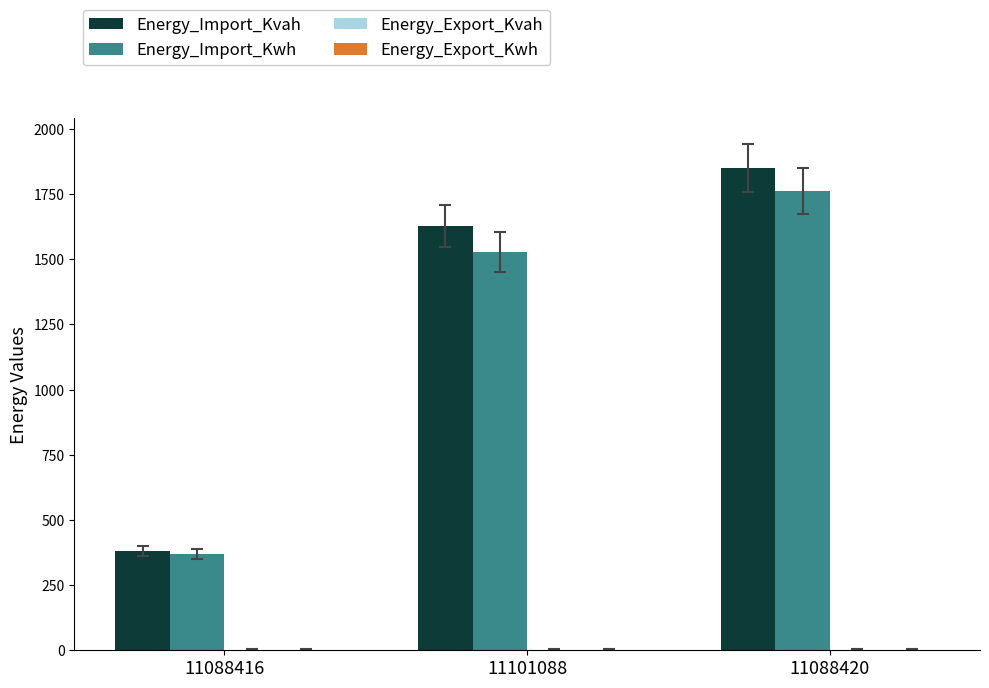

List the series in order of their peak value, highest first.

Energy_Import_Kvah, Energy_Import_Kwh